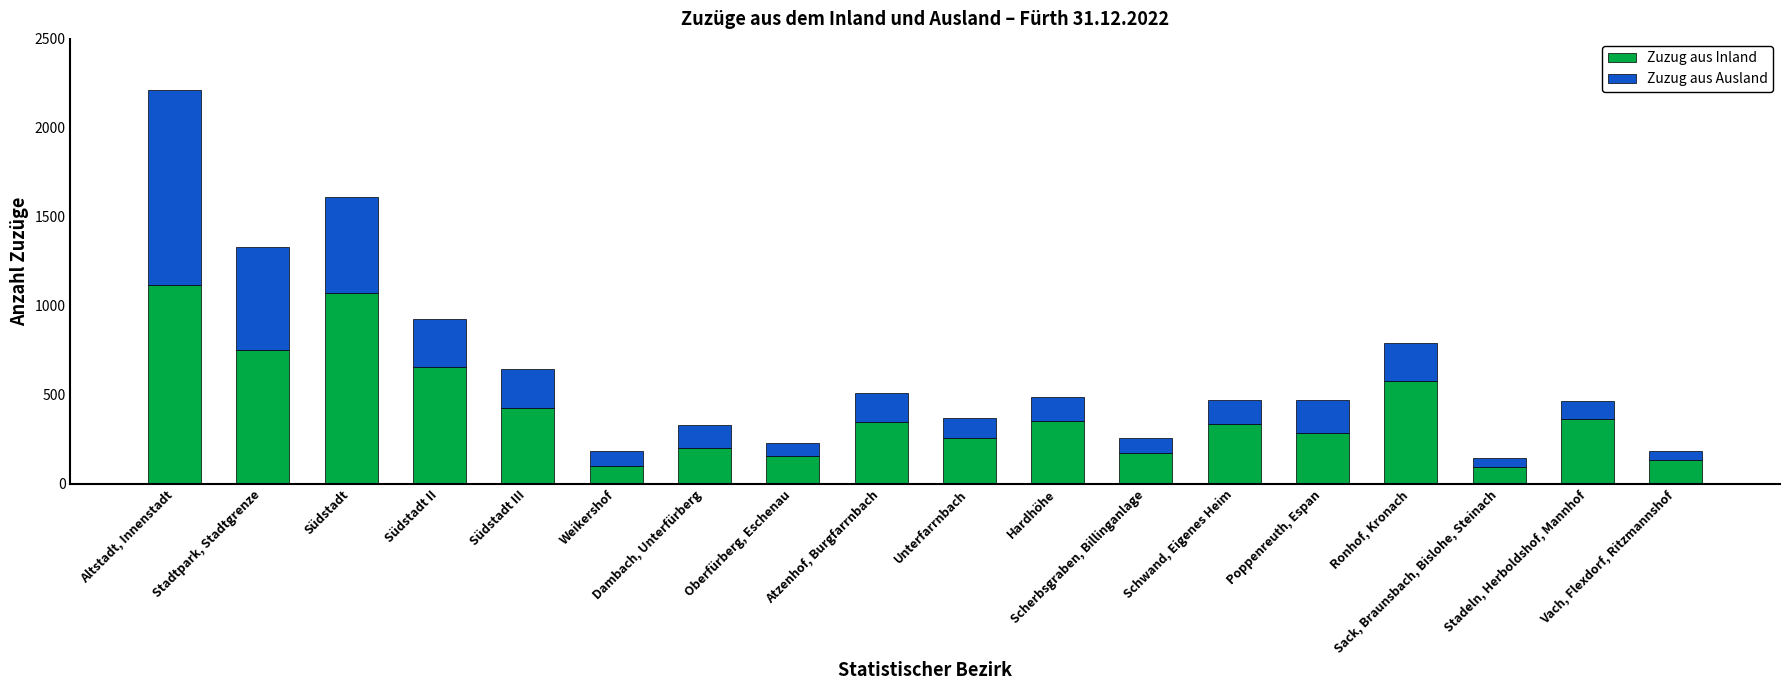

What is the average value of the Zuzug aus Inland series?

411